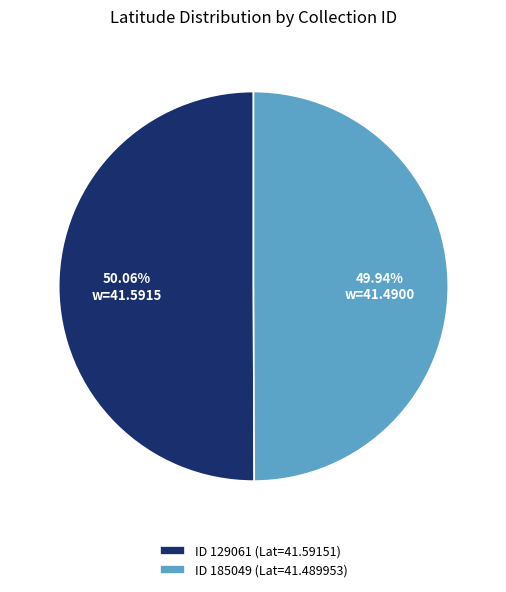

Approximately how many times larger is the value at ID 129061 (Lat=41.59151) compared to ID 185049 (Lat=41.489953)?

1.0